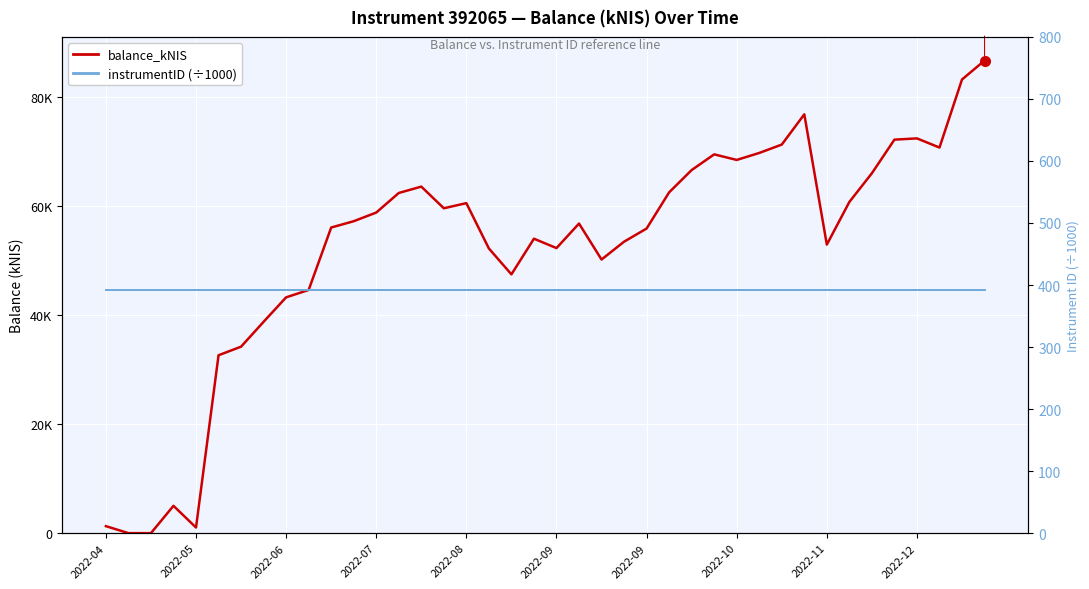

Is it true that instrumentID (÷1000) equals 392.1 at 29?

True